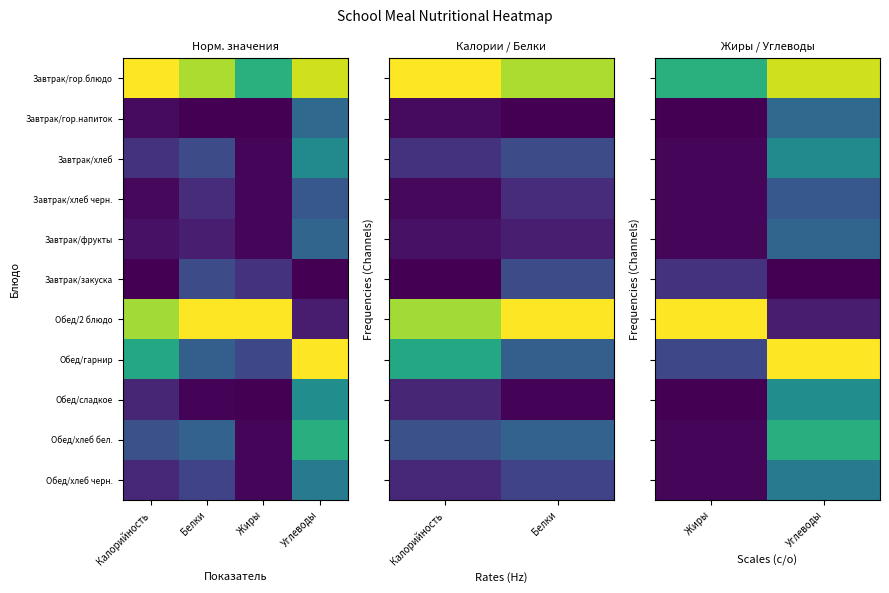

Which category has the highest value across all series?

Жиры